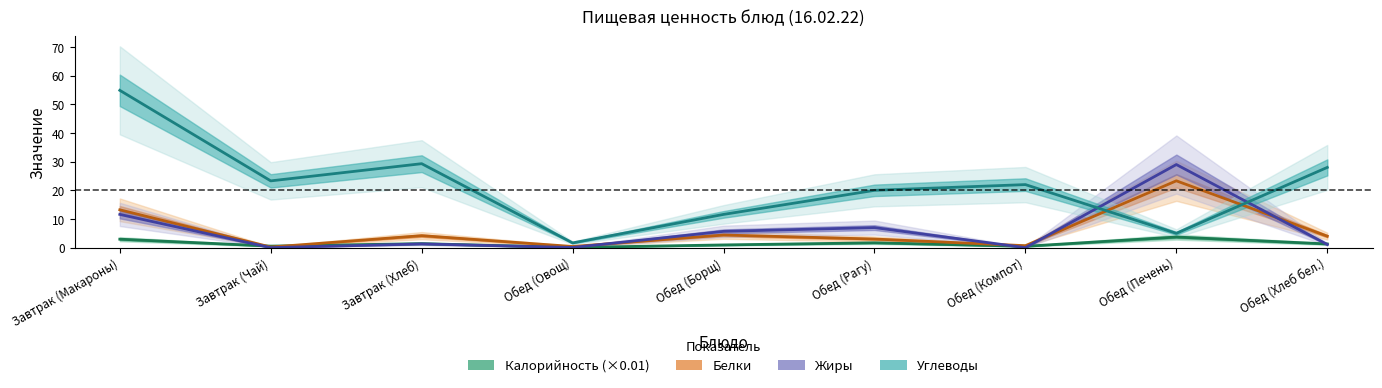

What are all the series names shown in the legend?

Калорийность, Белки, Жиры, Углеводы